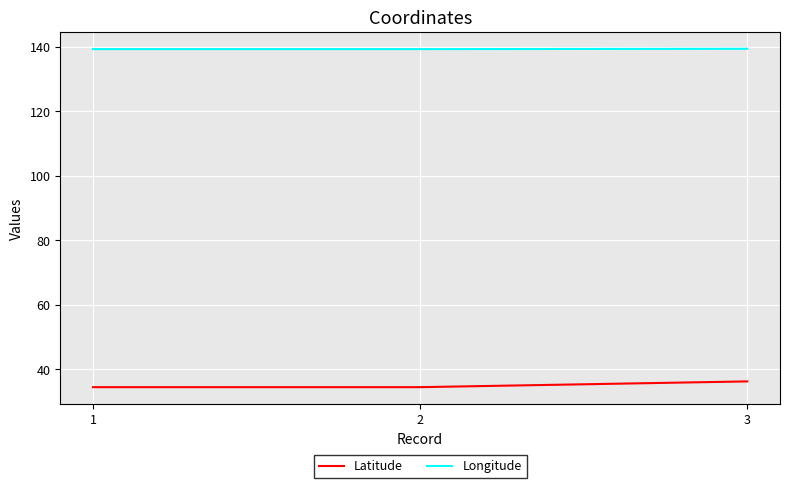

What is the sum of all Latitude values?

104.9